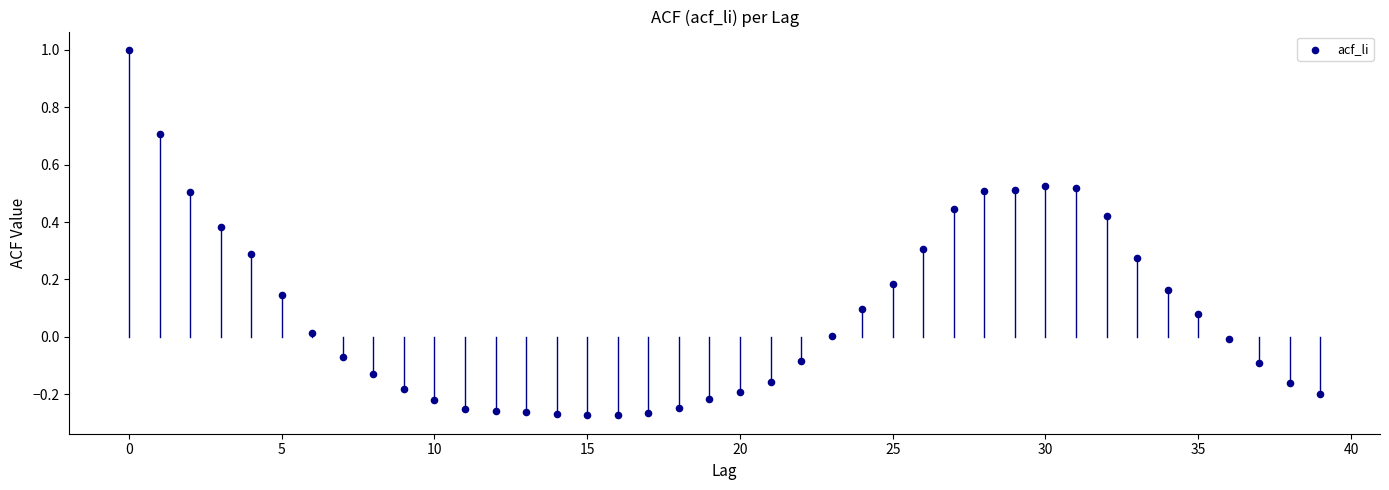

What is the range of Y values (max minus min)?

1.3